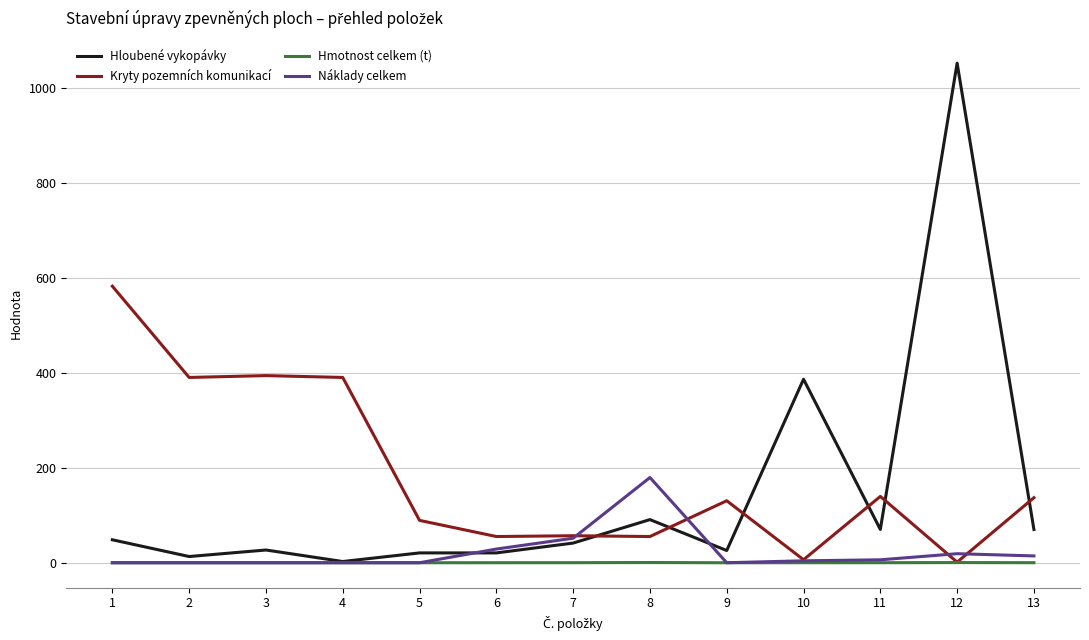

What is the spread (max minus min) of values at 1?

582.2